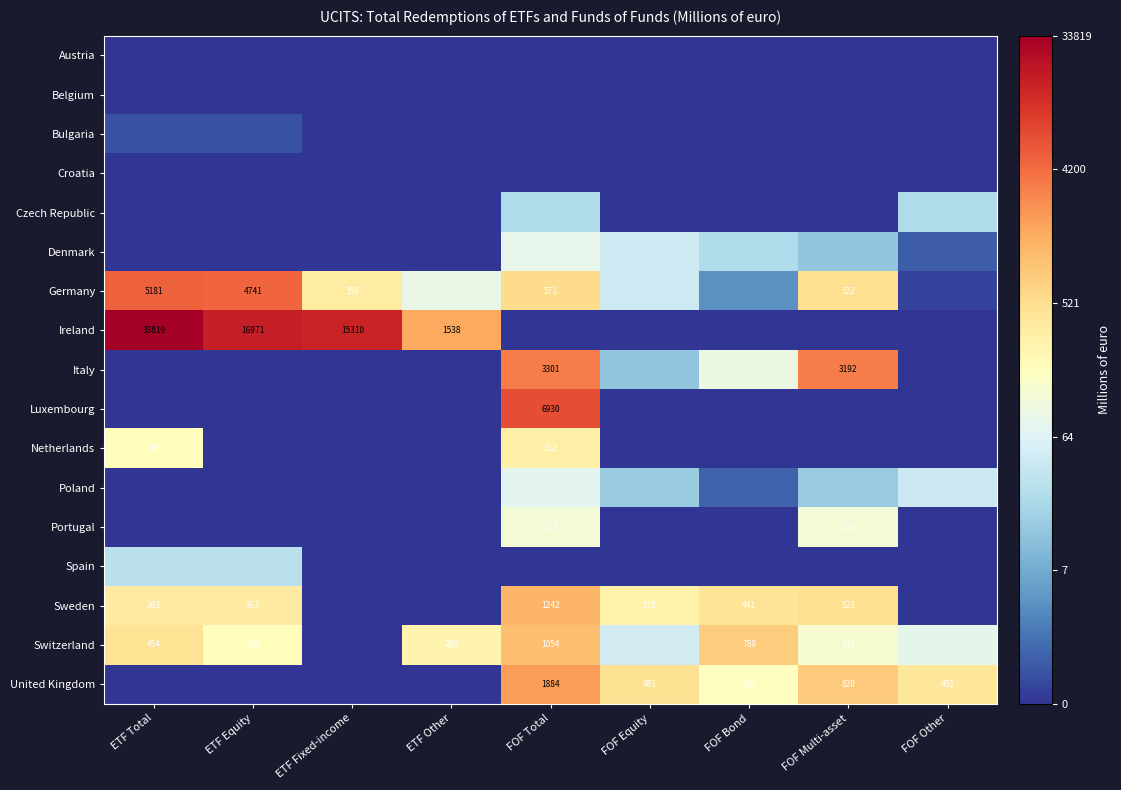

Which series changed the most between ETF Other and FOF Bond?

Ireland